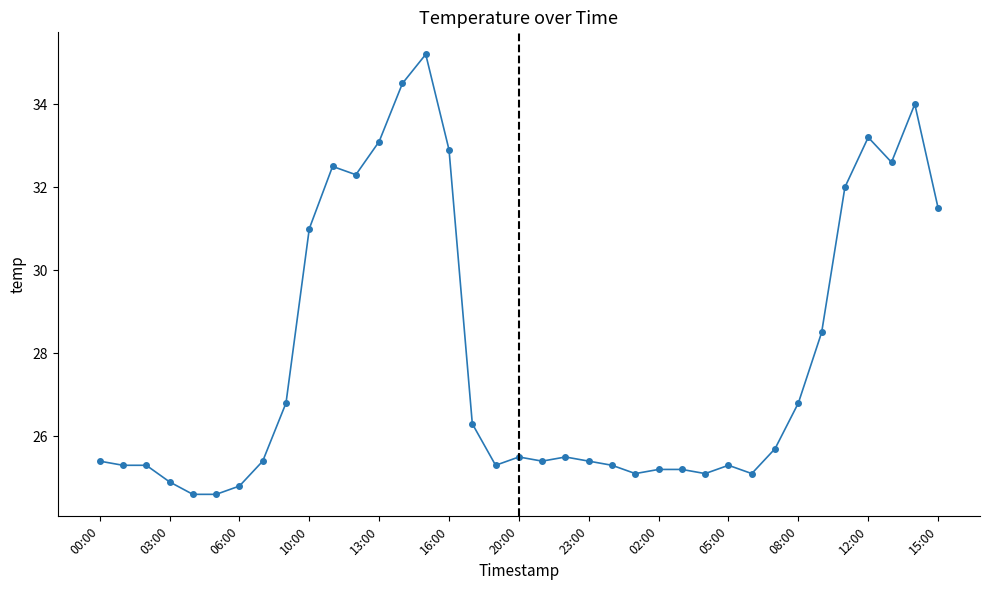

What is the sum of all values?

1032.6